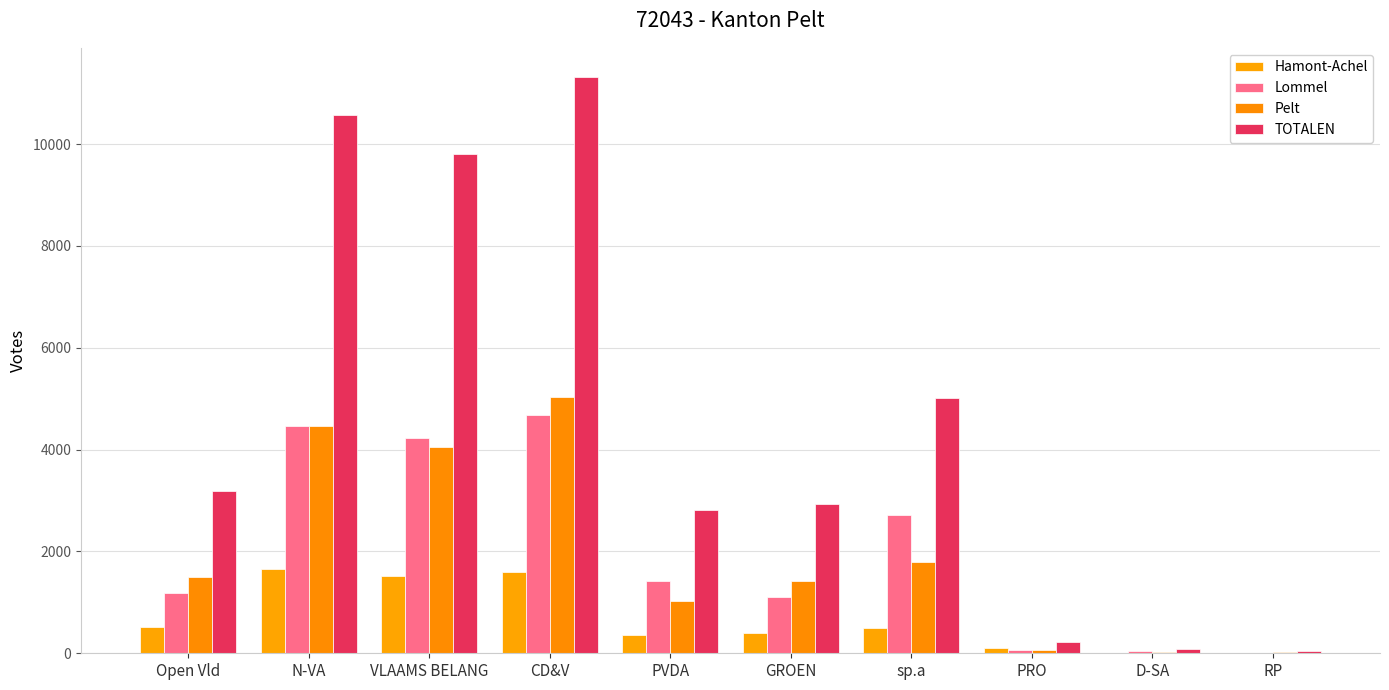

What are all the series names shown in the legend?

Hamont-Achel, Lommel, Pelt, TOTALEN